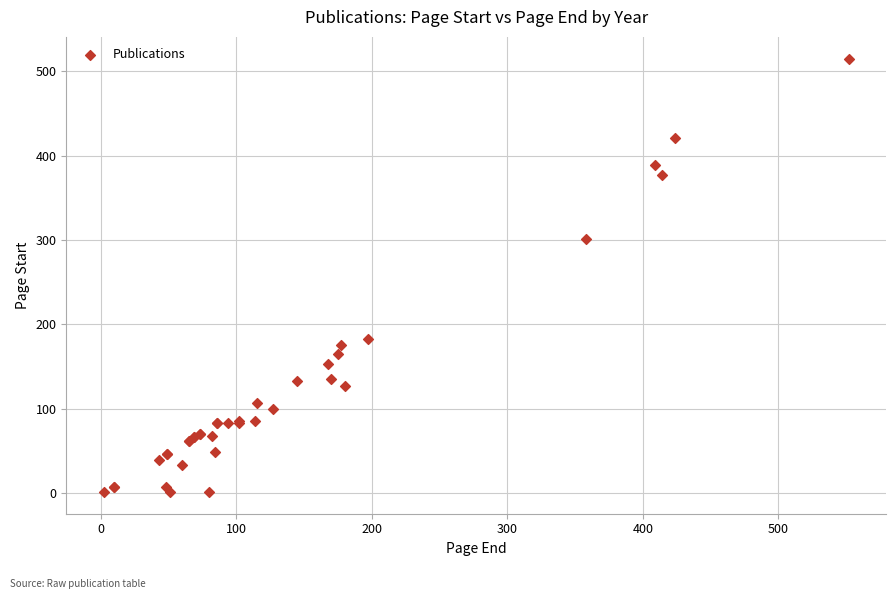

What Y value in the scatter plot is closest to 258?

301